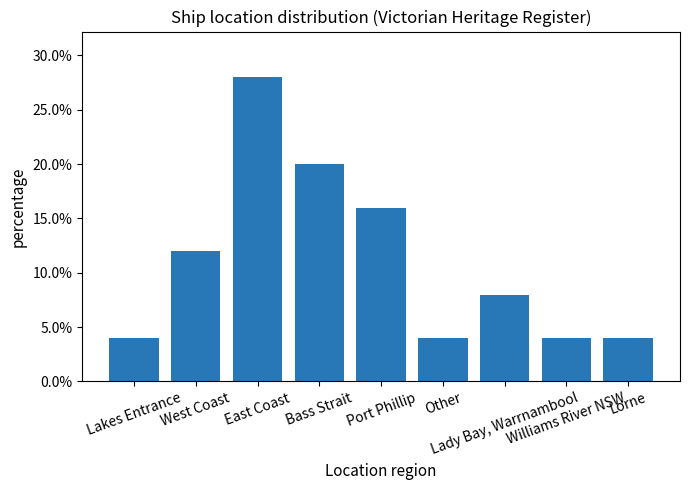

Rank the categories by value from highest to lowest.

East Coast, Bass Strait, Port Phillip, West Coast, Lady Bay, Warrnambool, Lakes Entrance, Other, Williams River NSW, Lorne